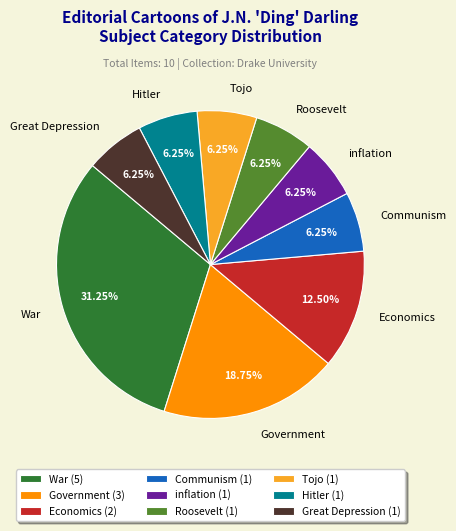

Combined, what portion of the pie is Communism and inflation?

12.5%